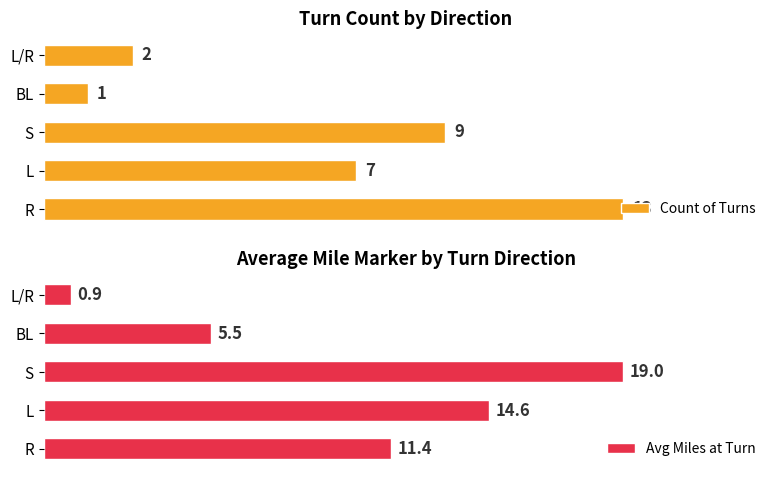

At which label is Count of Turns closest to 7?

L